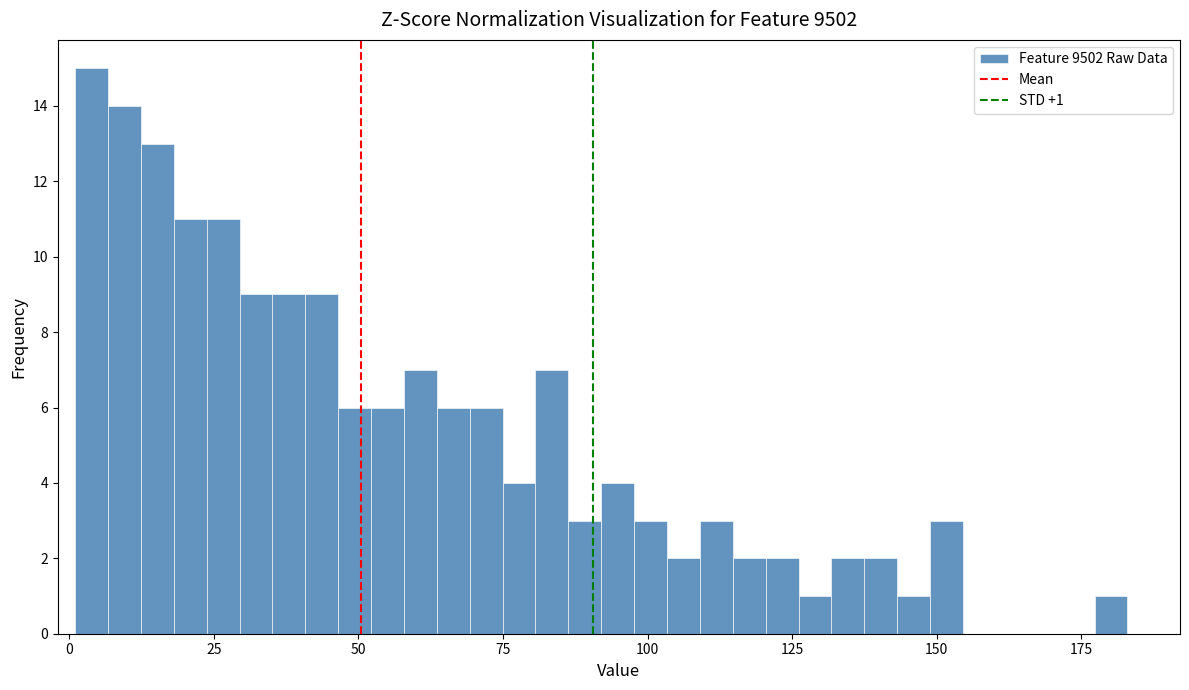

Read against the x-axis, roughly where is the centre of the tallest bar?

5